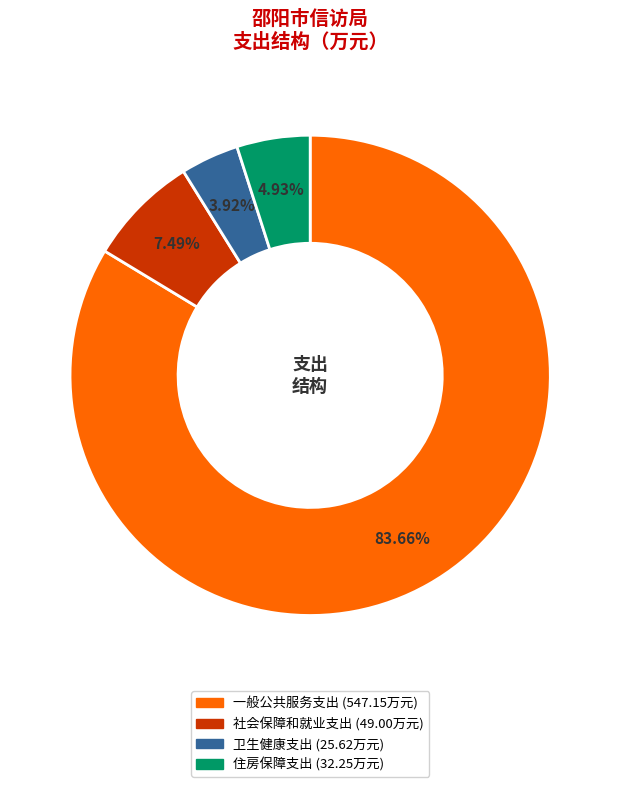

How many segments does this pie chart have?

4